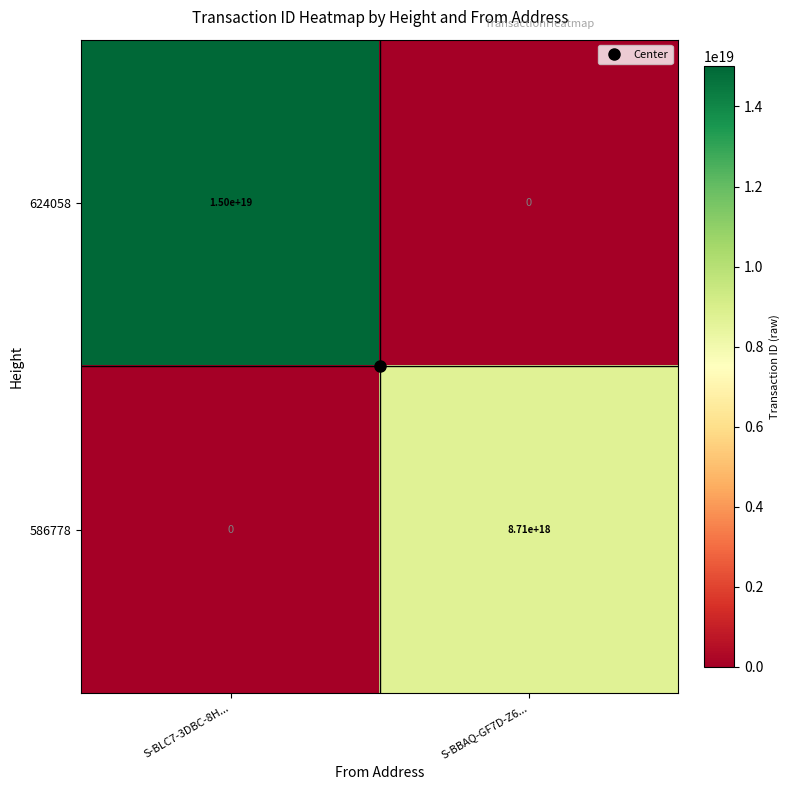

At which label is 586778 closest to 4355000000000000000?

S-BLC7-3DBC-8H...